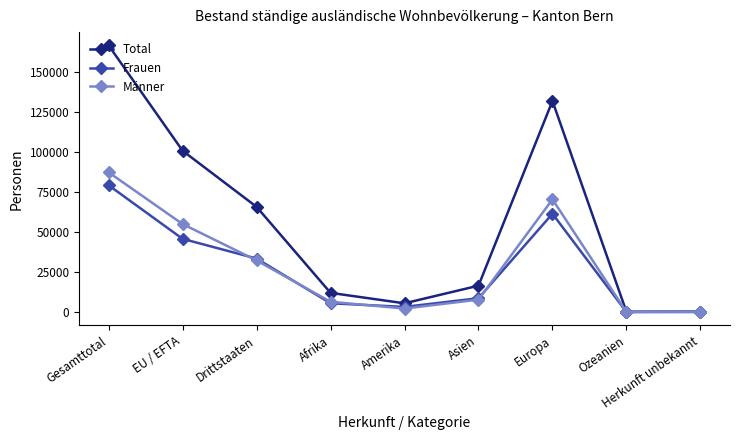

Which series changed the most between EU / EFTA and Ozeanien?

Total